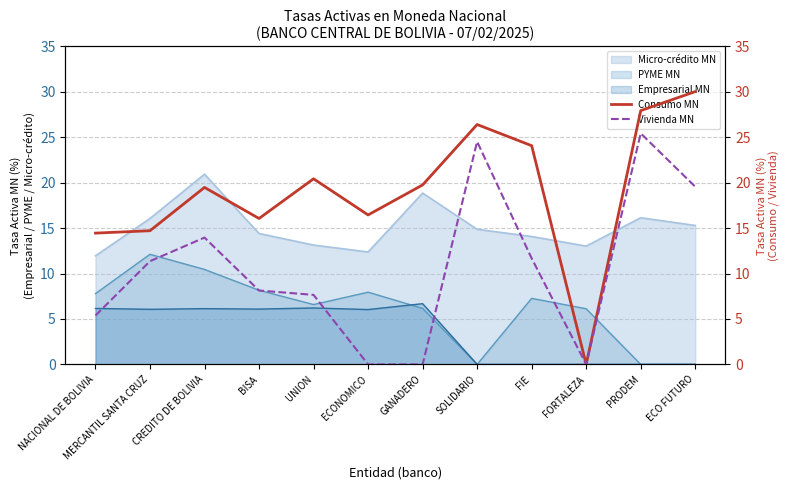

How many interior local valleys does the Vivienda MN series have?

1